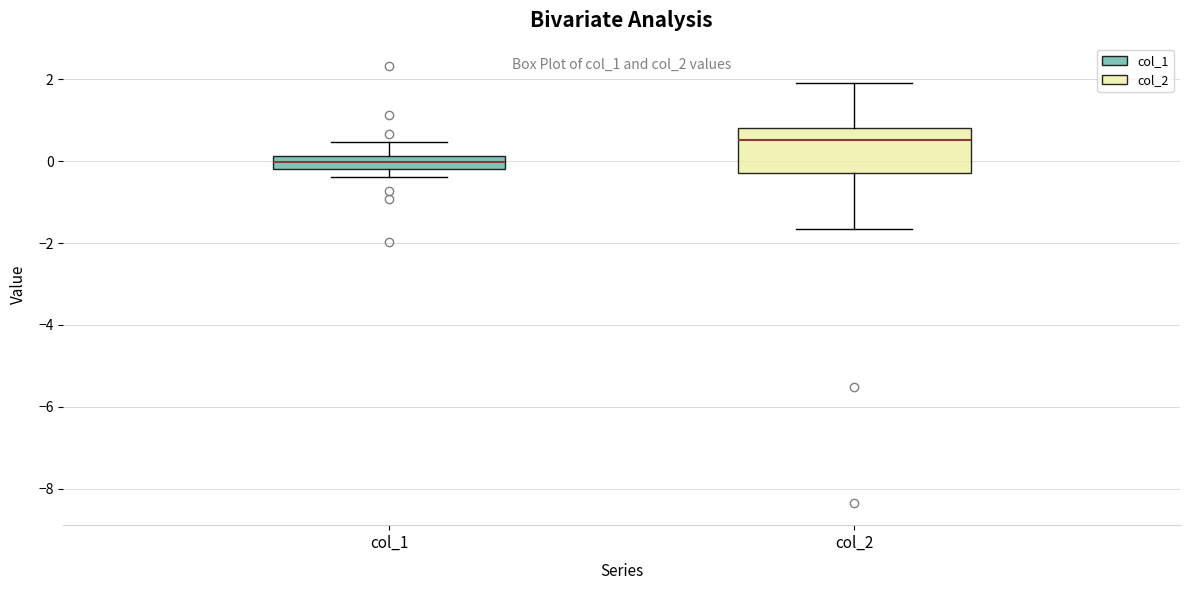

Where does the upper whisker of the box for col_2 end on the y-axis? The values are not printed on the chart, so give them approximately, as read against the axis.

2.0